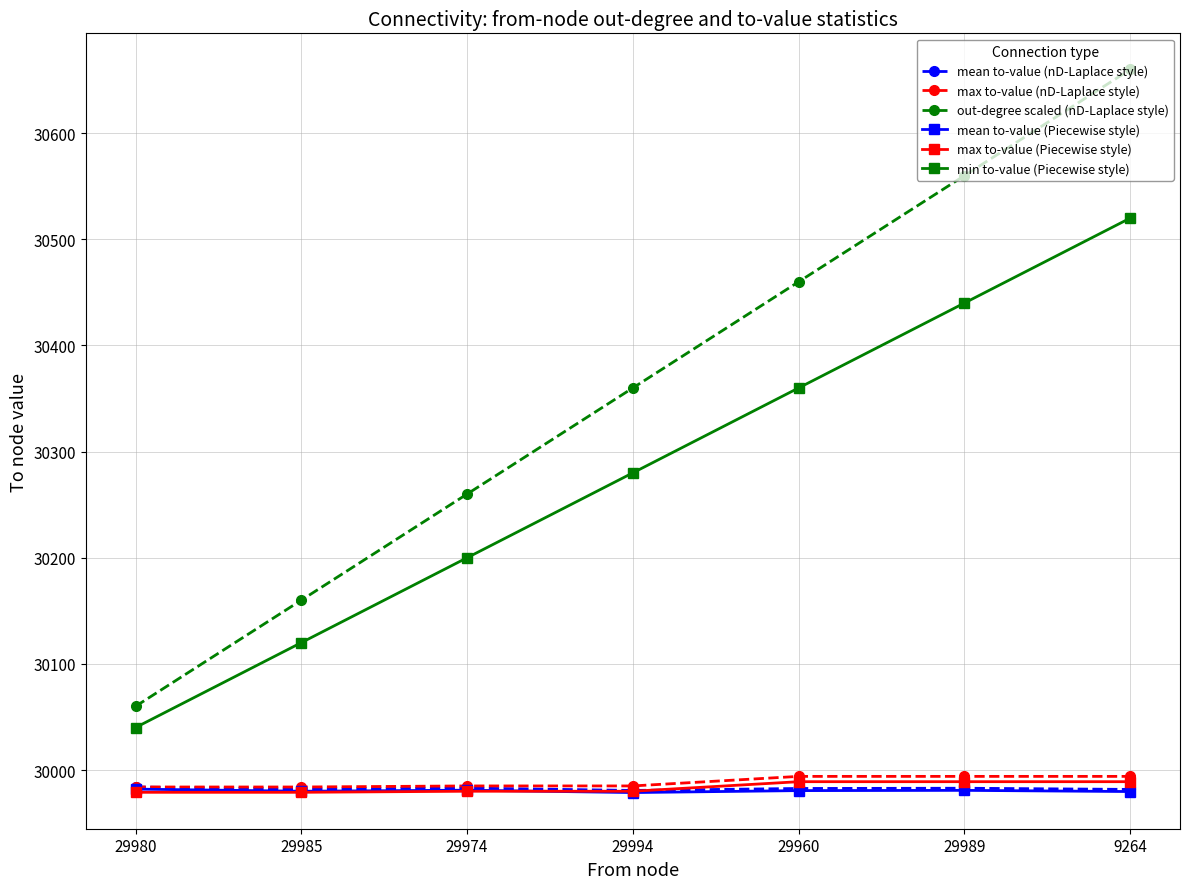

At which category is the sum across all series the highest?

9264